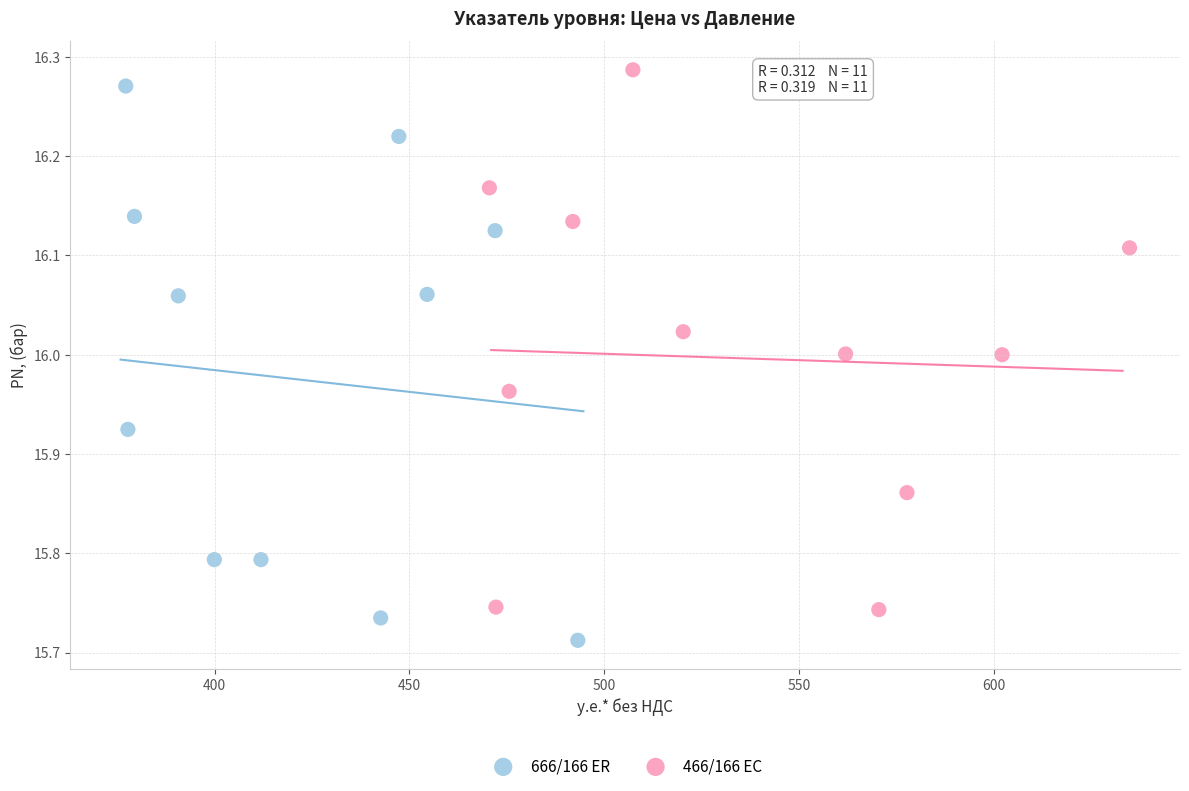

Which series reaches the minimum Y coordinate?

666/166 ER